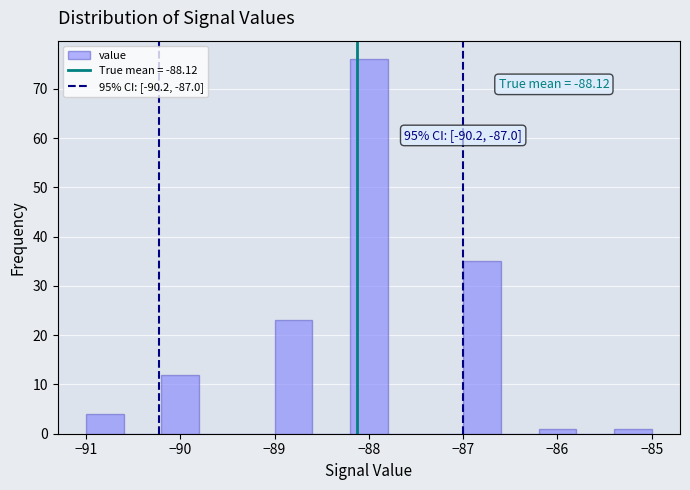

Which range on the x-axis has the tallest bar?

-88.2 to -87.8